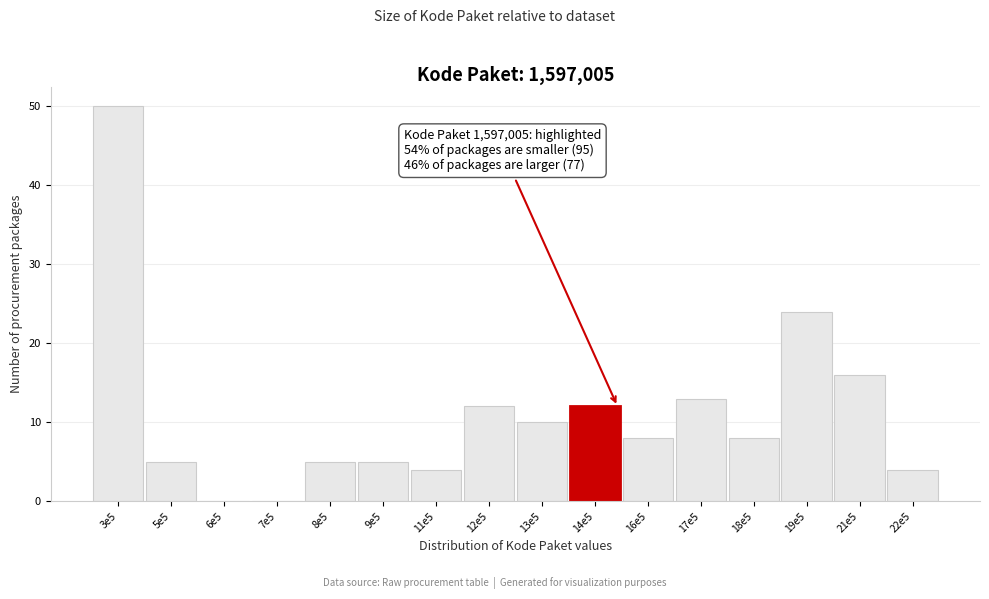

Reading left to right, list all the values displayed in this chart.

3e5=50	5e5=5	6e5=0	7e5=0	8e5=5	9e5=5	11e5=4	12e5=12	13e5=10	14e5=12	16e5=8	17e5=13	18e5=8	19e5=24	21e5=16	22e5=4